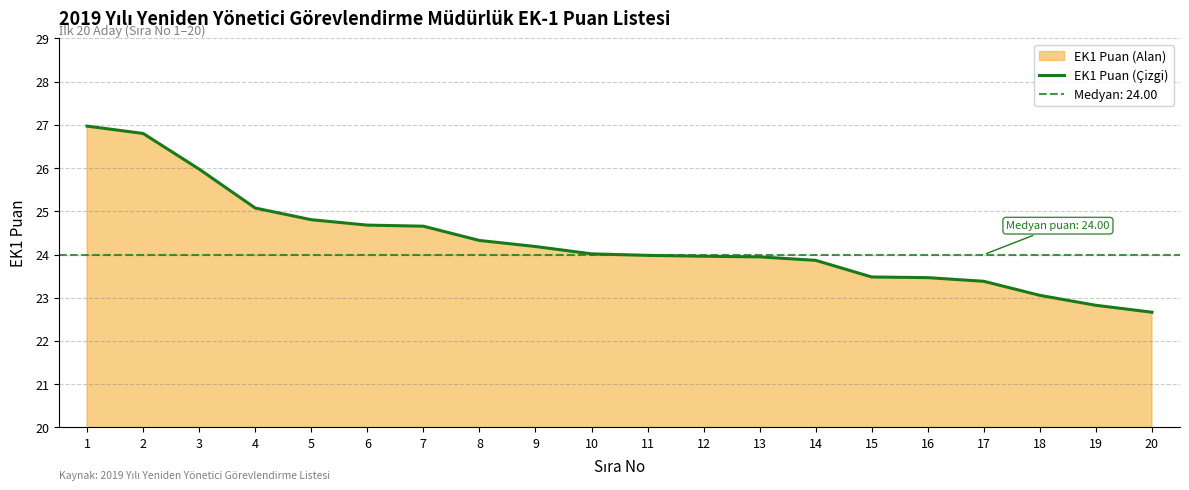

Count the number of values greater than 24.

10